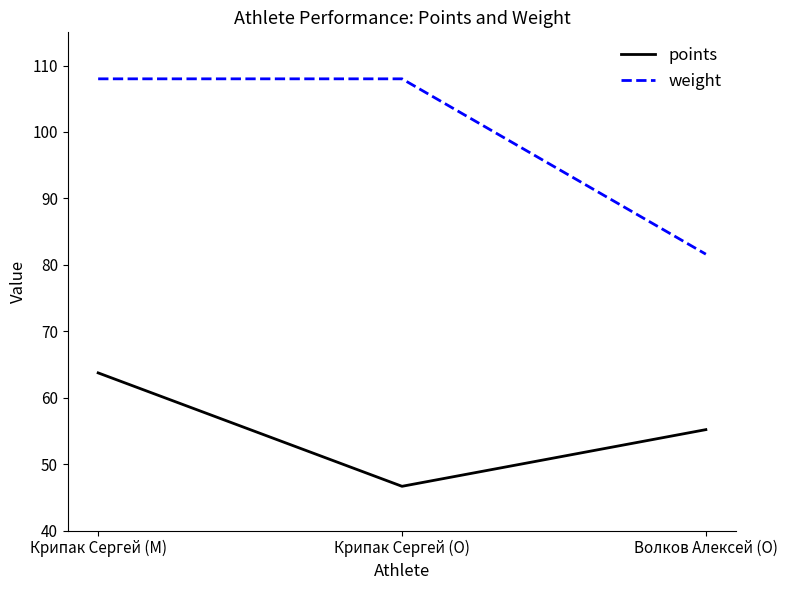

What is the total value across all series at Крипак Сергей (O)?

154.7